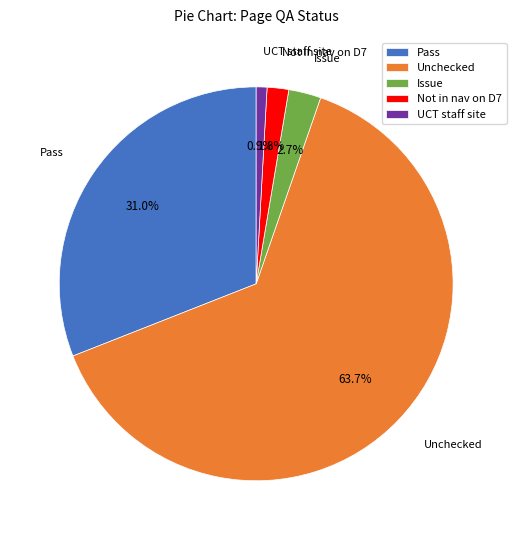

Do UCT staff site and Not in nav on D7 together represent more than half of the pie?

No